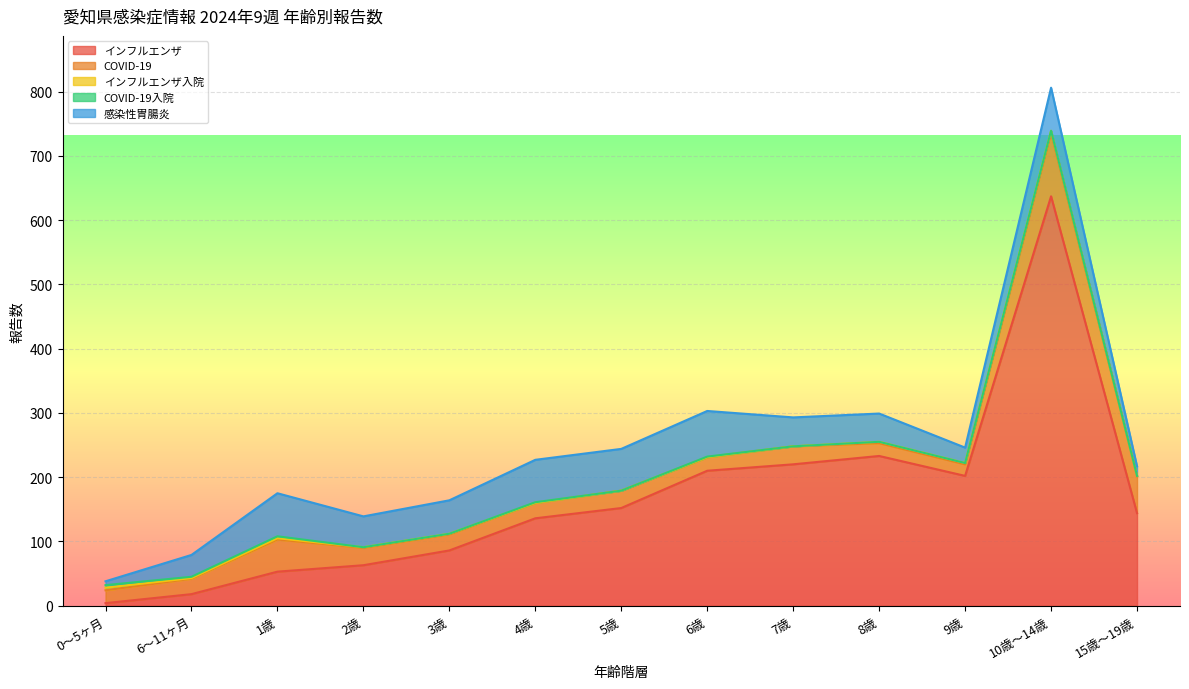

How many interior local valleys does the COVID-19 series have?

3